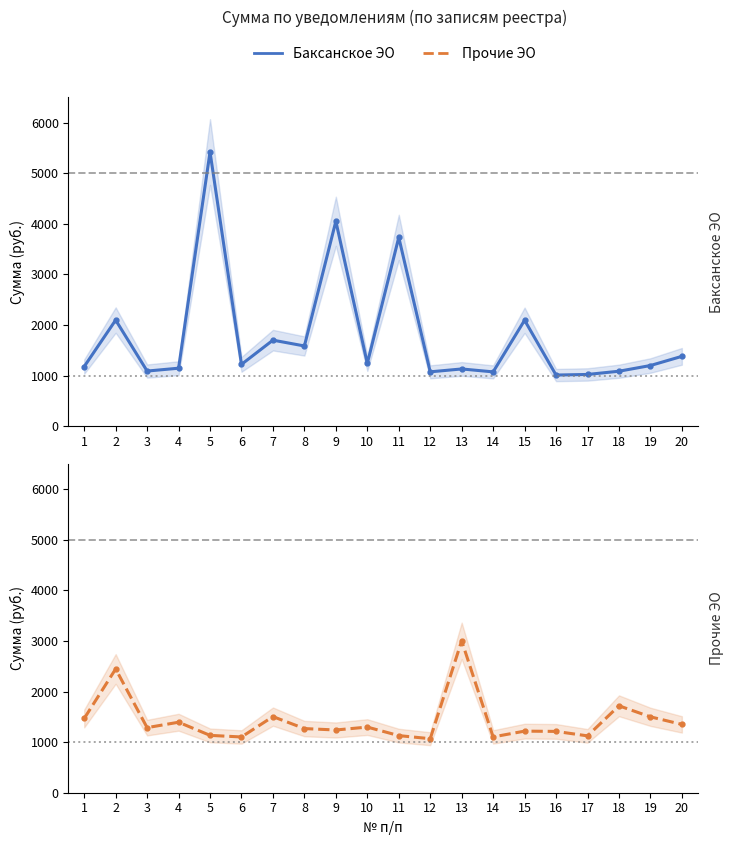

Reading left to right, list all the values displayed in this chart.

Баксанское ЭО: 1=1177.1	2=2095.6	3=1088.0	4=1144.4	5=5417.4	6=1220.1	7=1698.8	8=1583.8	9=4048.7	10=1237.9	11=3729.9	12=1072.7	13=1129.5	14=1072.0	15=2092.4	16=1009.0	17=1020.9	18=1084.7	19=1197.4	20=1378.7
Прочие ЭО: 1=1467.2	2=2446.2	3=1286.3	4=1393.2	5=1133.4	6=1101.9	7=1503.9	8=1267.7	9=1239.7	10=1297.3	11=1128.8	12=1067.5	13=3002.1	14=1103.0	15=1217.3	16=1211.8	17=1123.8	18=1717.9	19=1500.0	20=1350.0